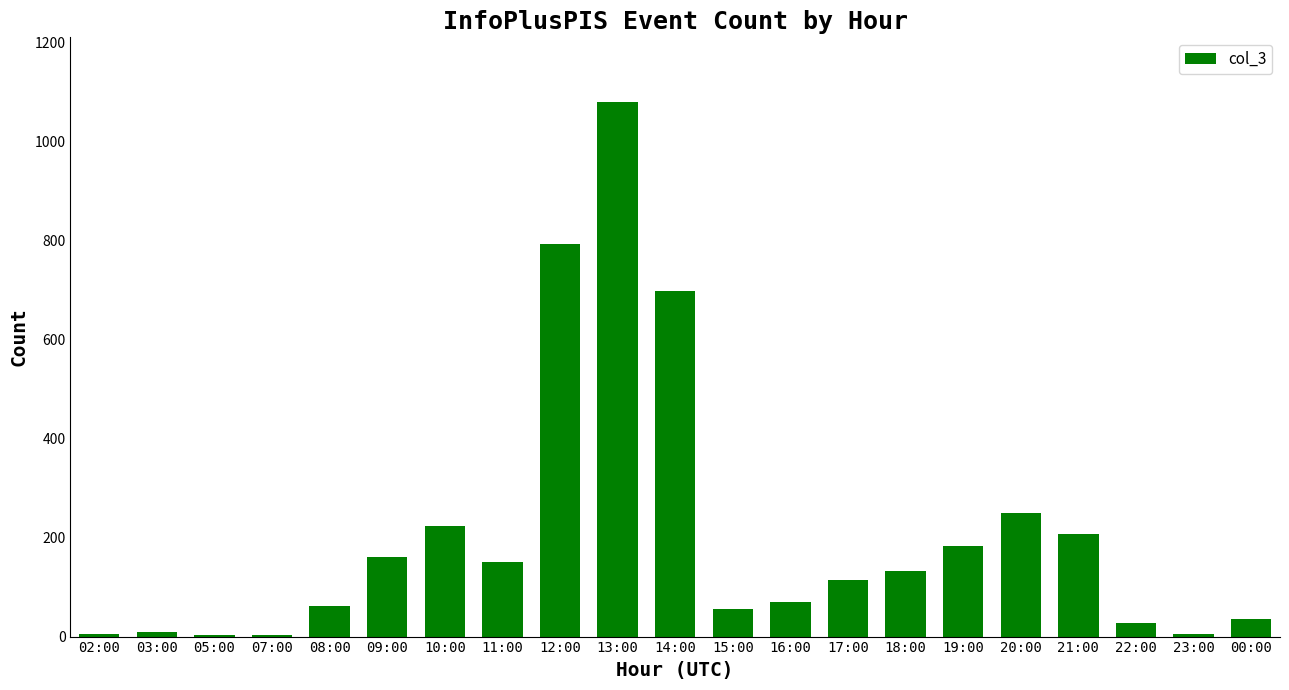

Which has a higher value, 00:00 or 19:00?

19:00